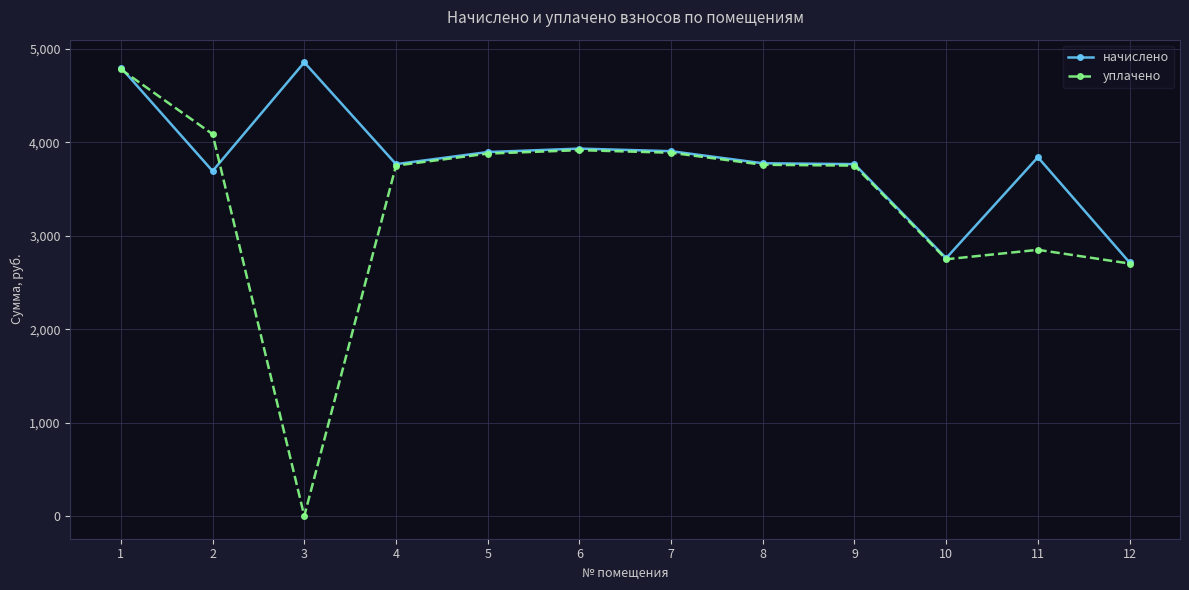

At which category does the chart reach its minimum across all series?

3